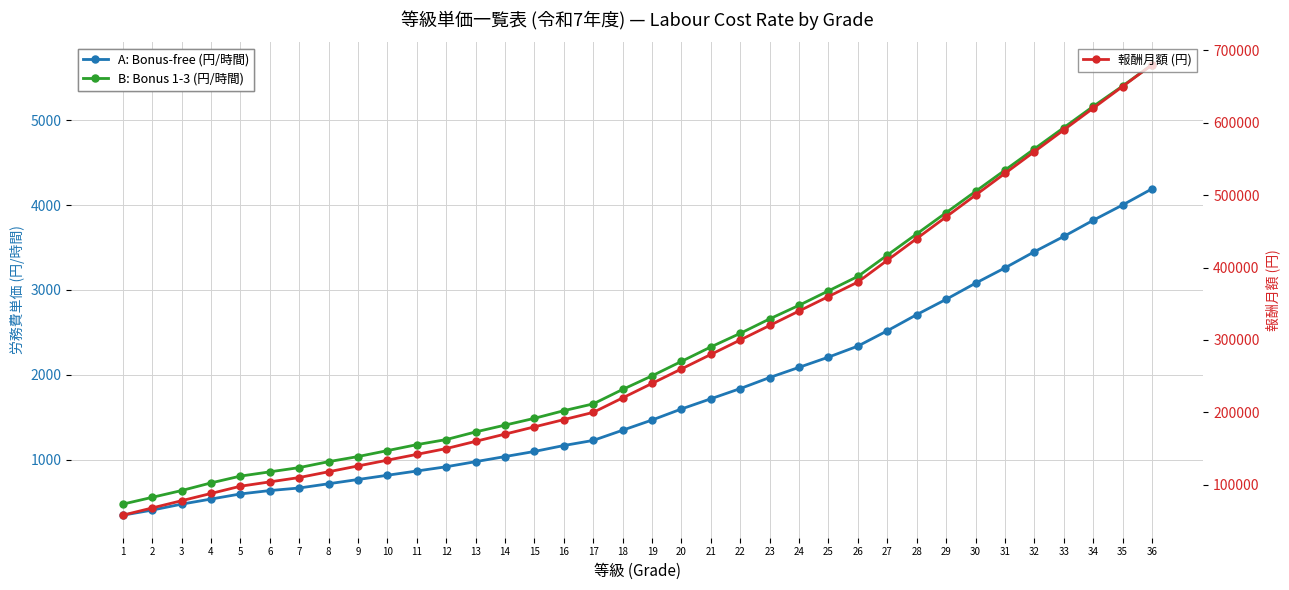

Does the chart display data point markers on the line(s)?

Yes